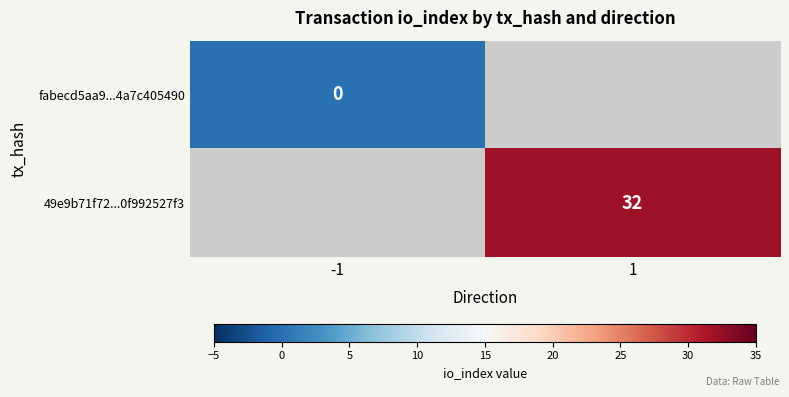

The value of 49e9b71f72...0f992527f3 at 1 is 32. True or false?

True